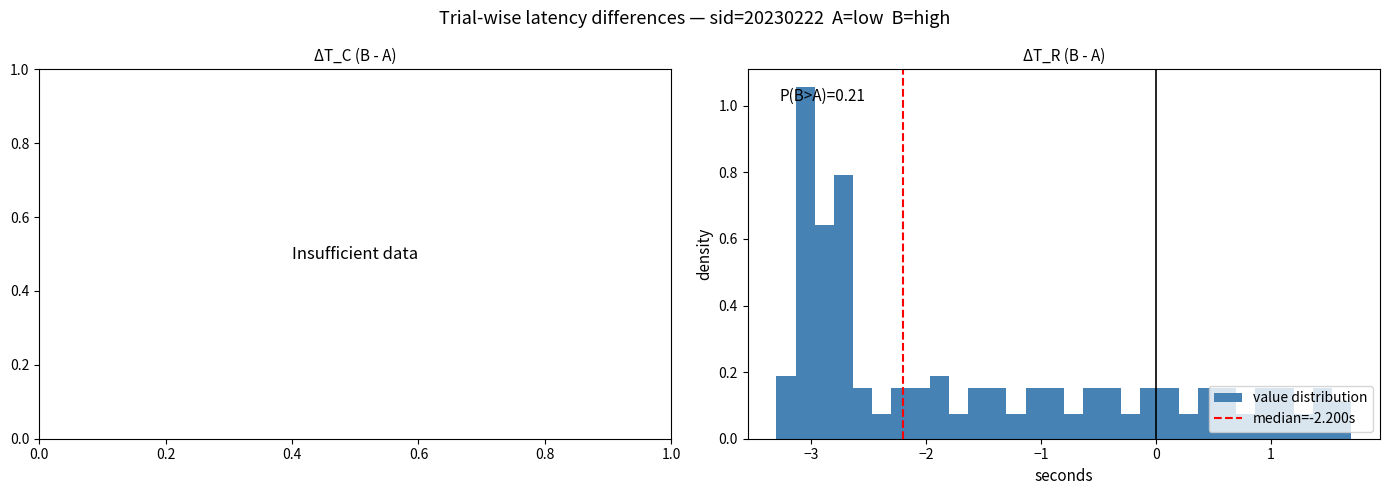

Read against the x-axis, roughly where is the centre of the tallest bar?

-3.0